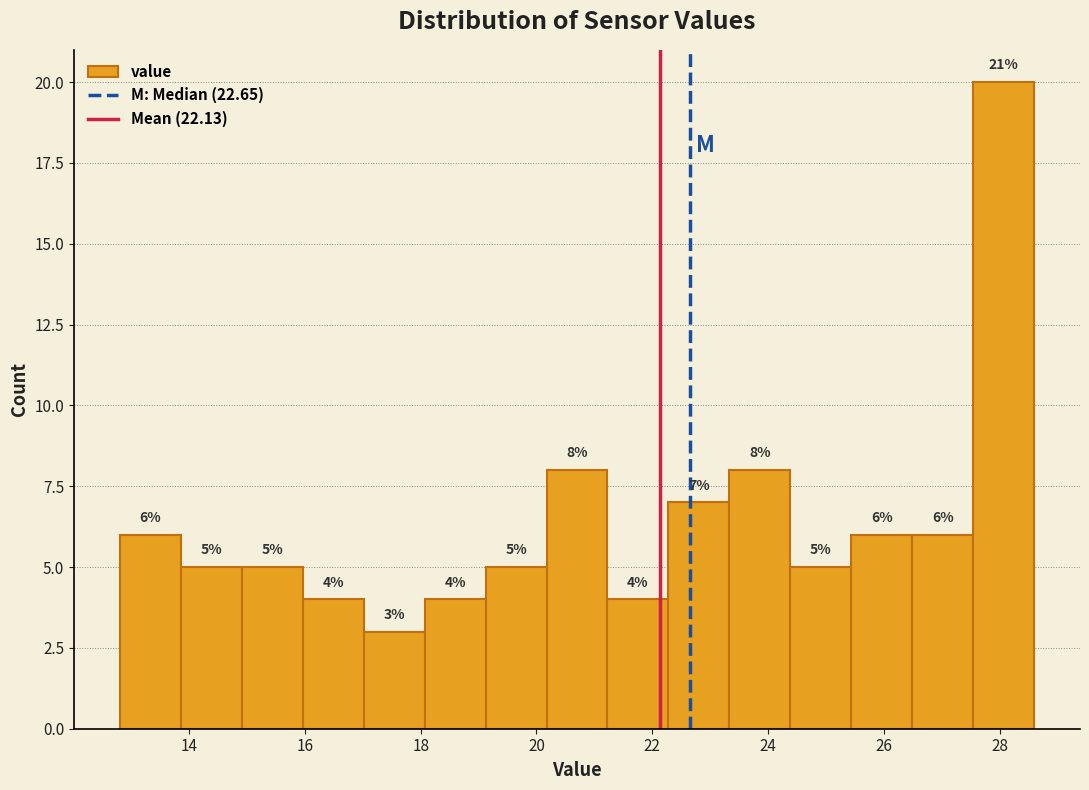

Over which range of the x-axis is the bar tallest?

27.6 to 28.6